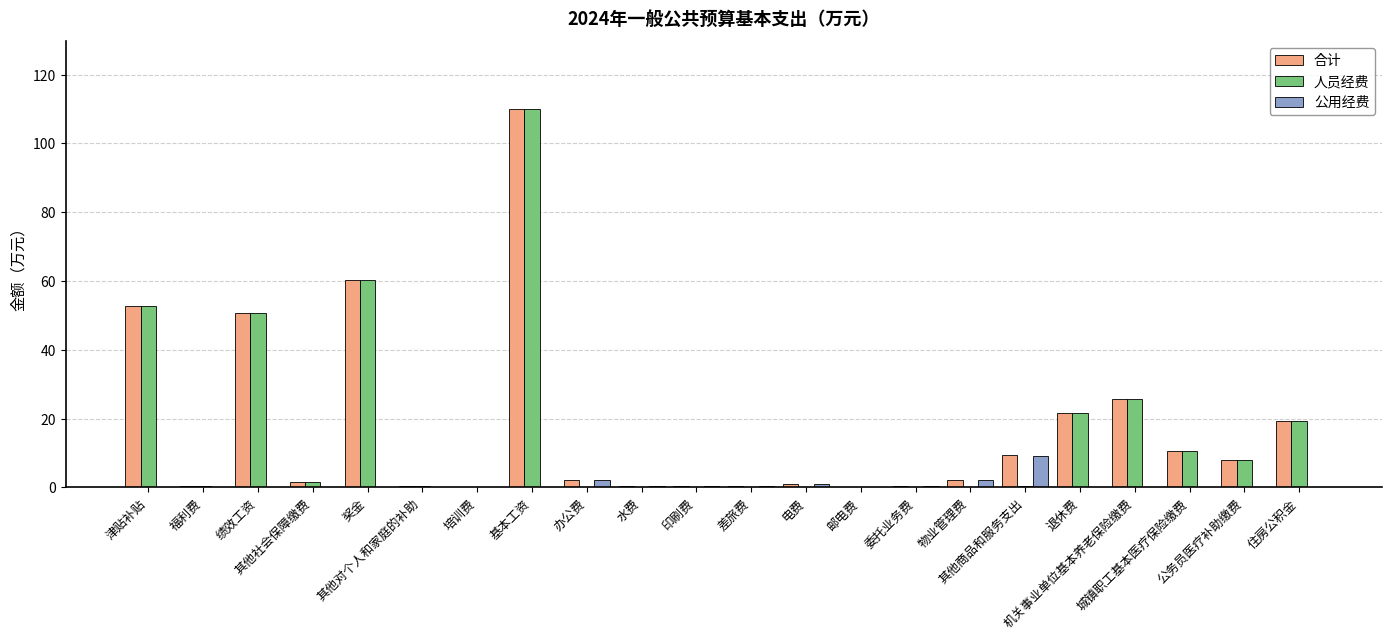

What is the sum of all 合计 values?

377.2